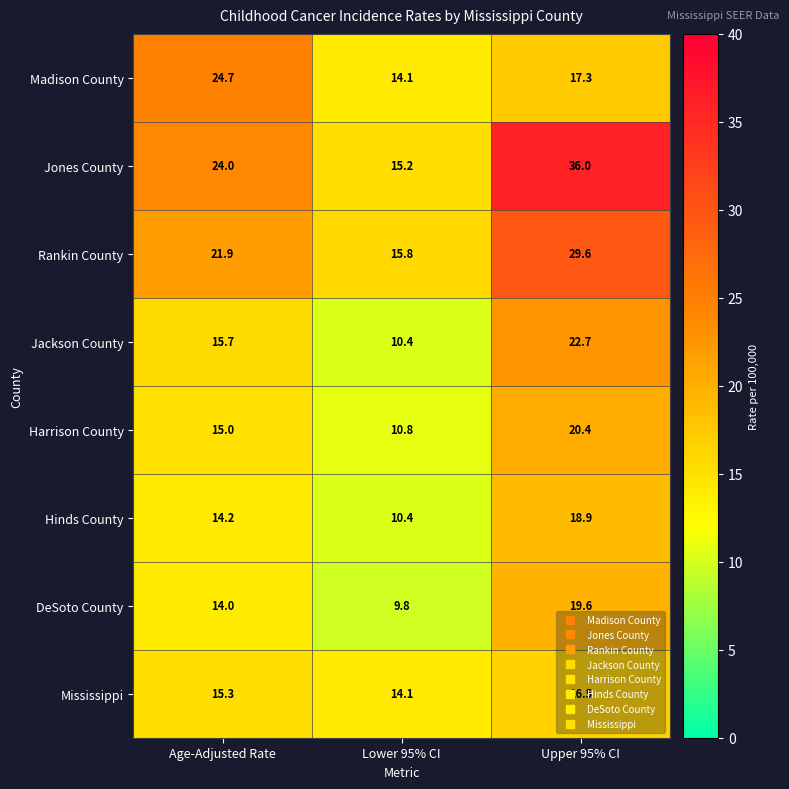

Rank the series by their maximum value, from lowest to highest.

Mississippi, Hinds County, DeSoto County, Harrison County, Jackson County, Madison County, Rankin County, Jones County